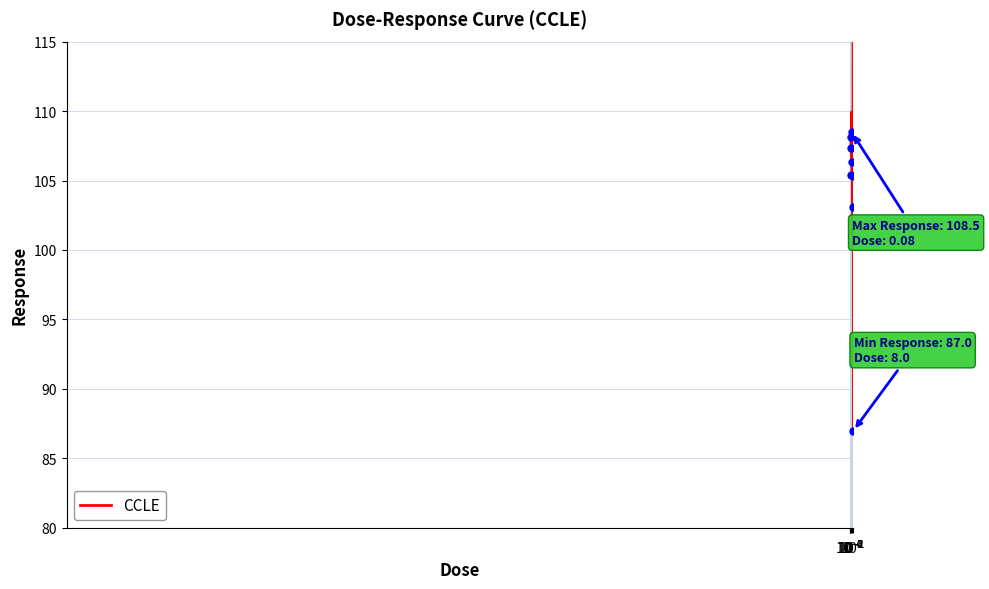

Read the value at 0.8.

105.3